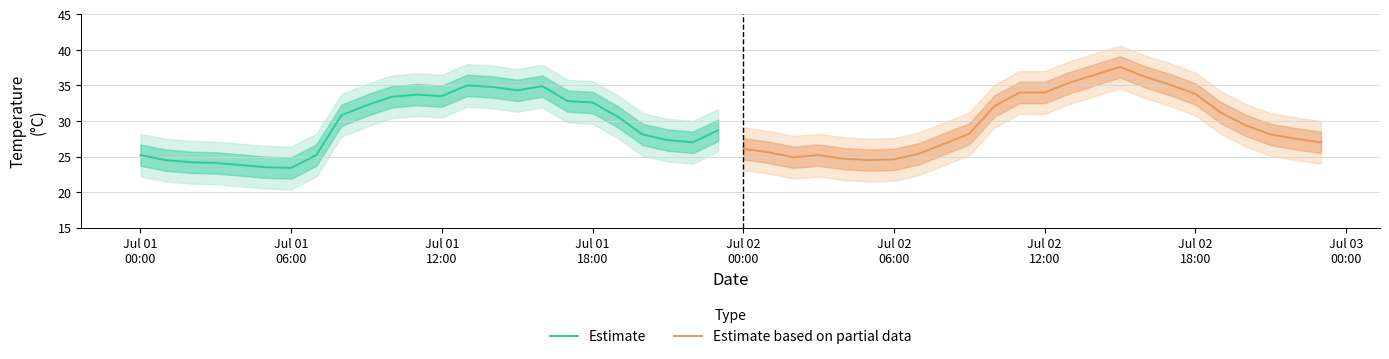

How many interior local valleys does the Estimate series have?

4